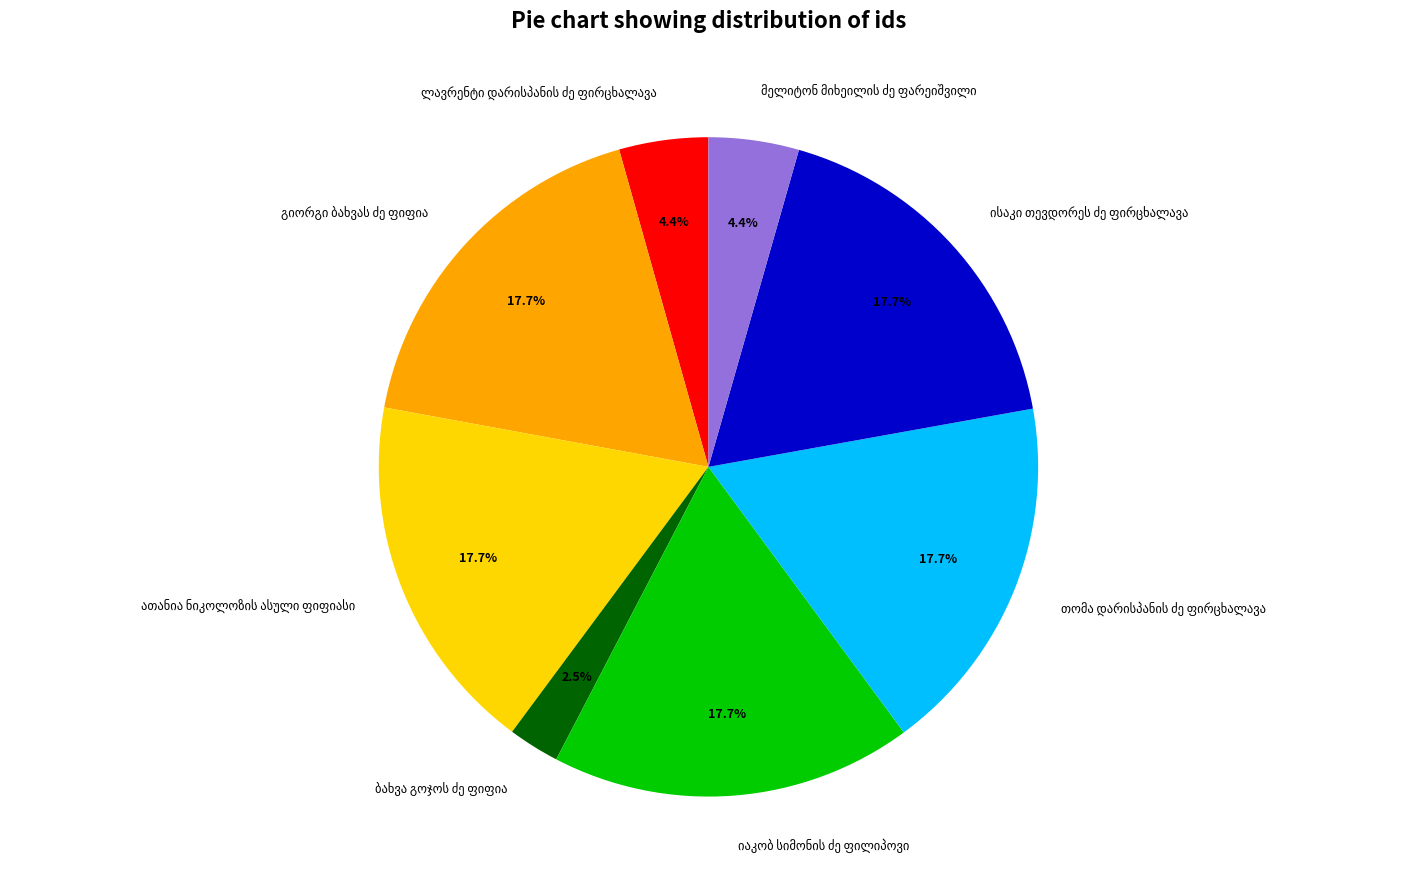

Is there a majority slice in this chart?

No